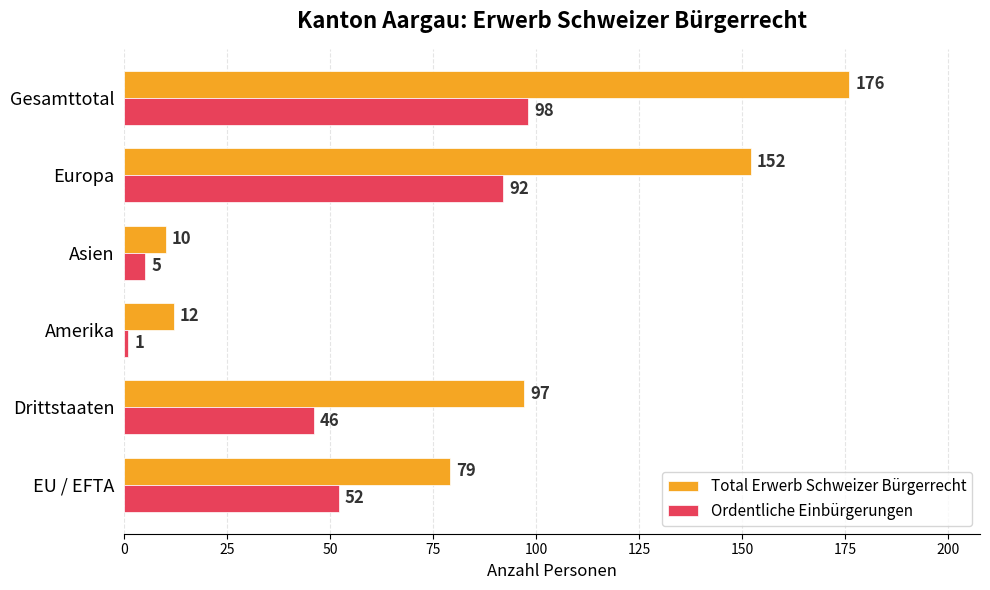

Read the Total Erwerb Schweizer Bürgerrecht value at EU / EFTA, to the nearest 10.

80